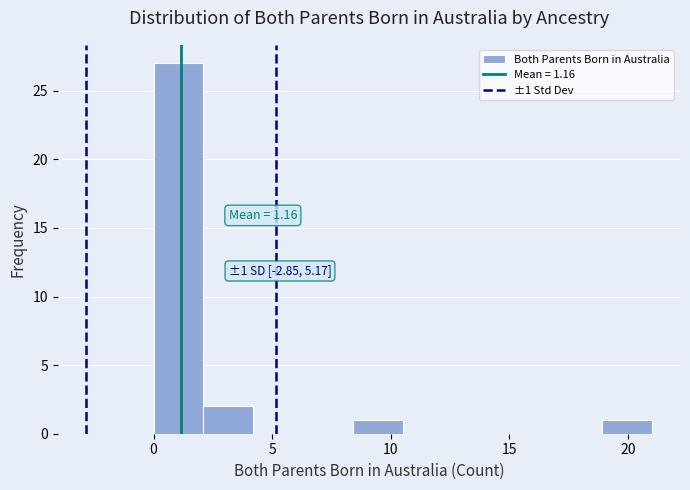

Which range on the x-axis has the tallest bar?

0.0 to 2.1